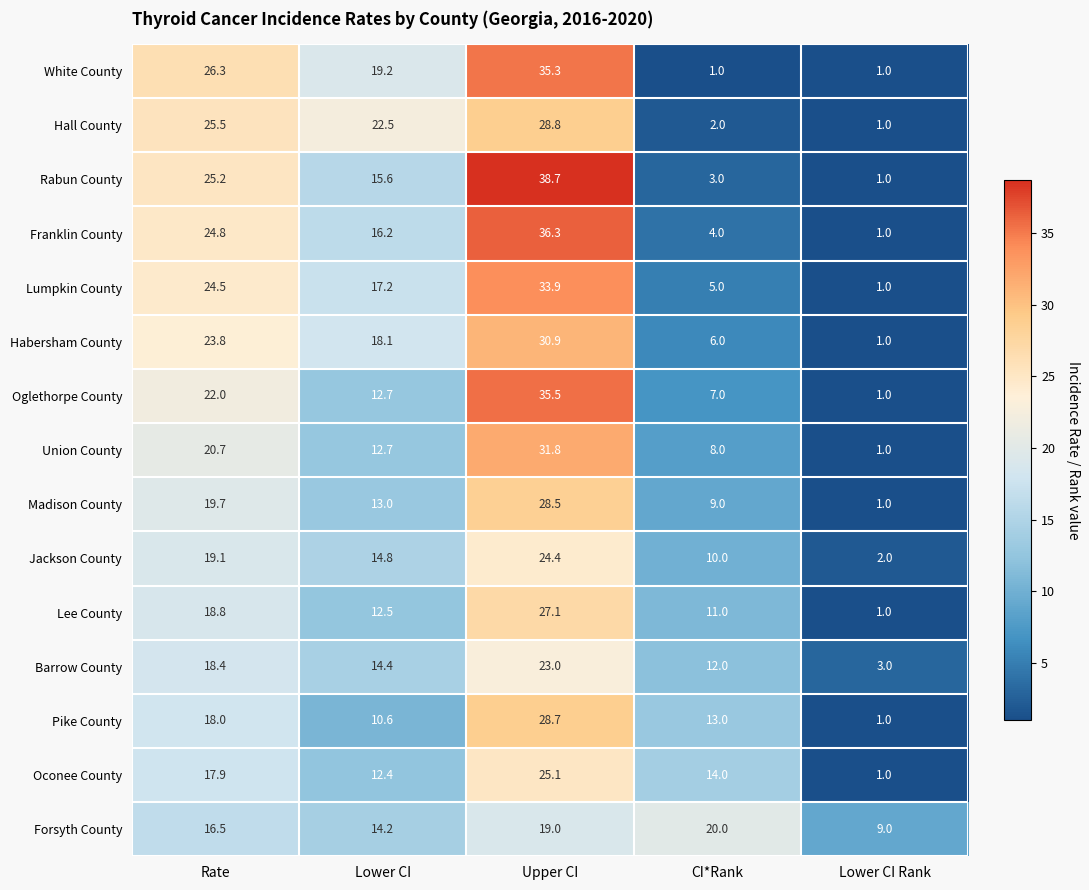

Which series has the largest total across all categories?

Rabun County